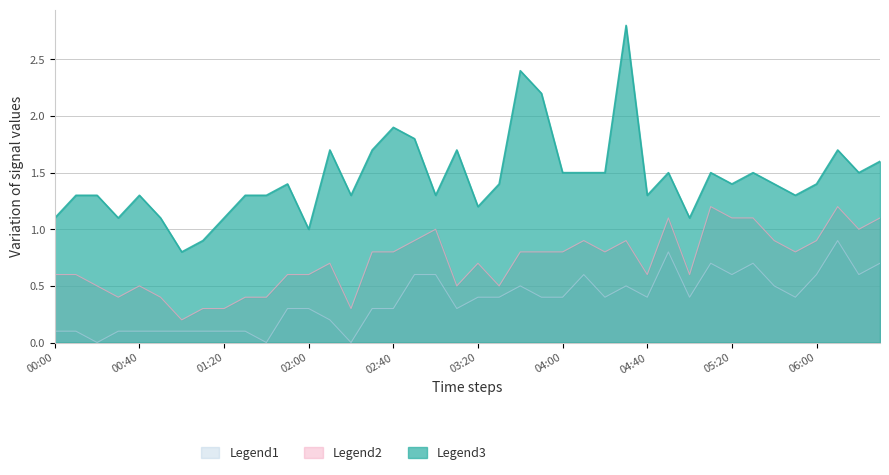

Which series has the largest total across all categories?

Legend3